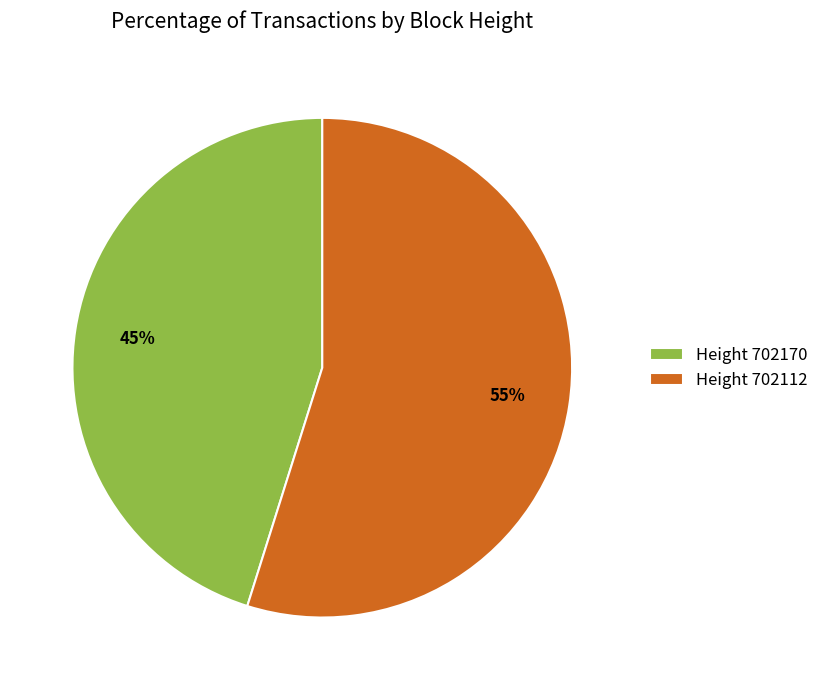

To the nearest percent, what is the difference between the Height 702170 and Height 702112 slice percentages?

10%